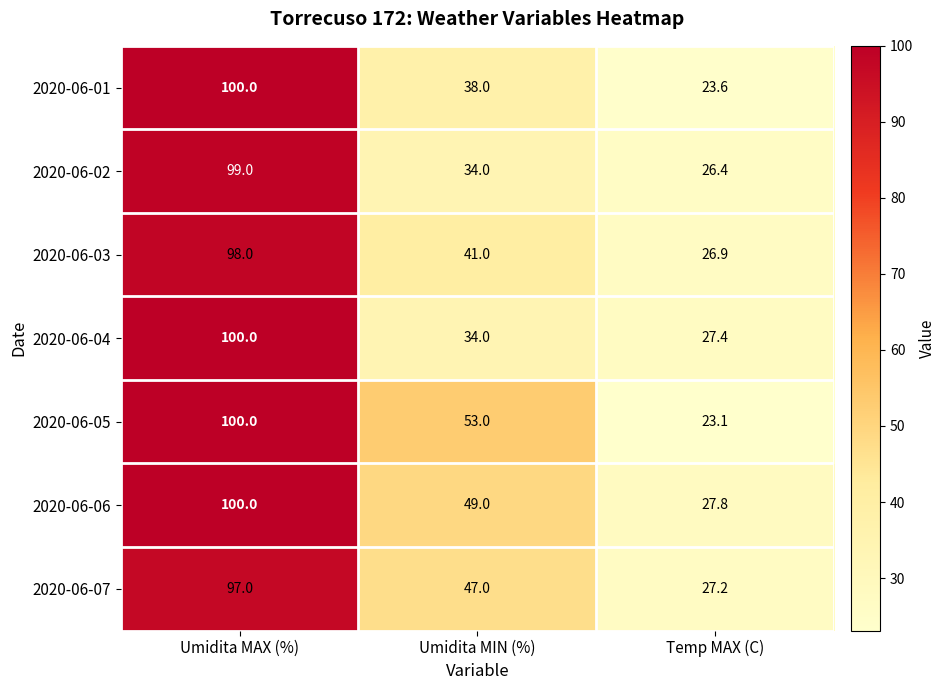

At which label does 2020-06-03 reach its peak?

Umidita MAX (%)